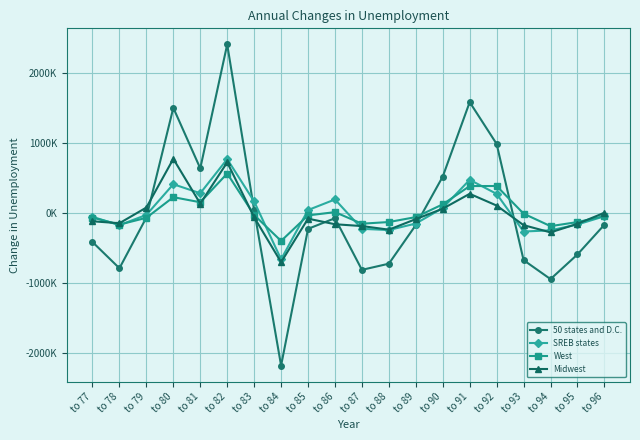

Rank the series at to 94 from highest to lowest value.

West, SREB states, Midwest, 50 states and D.C.